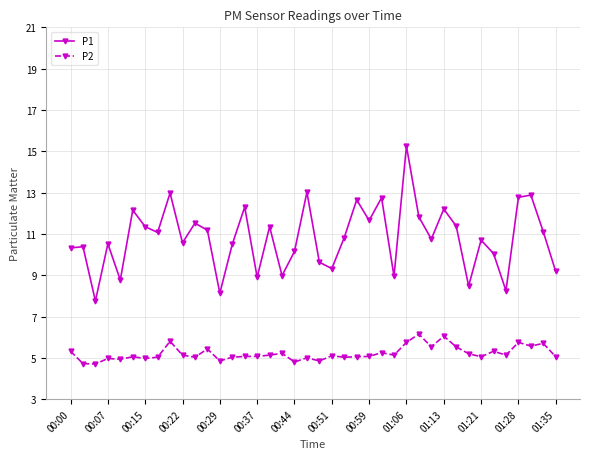

Rank the series by their maximum value, from highest to lowest.

P1, P2